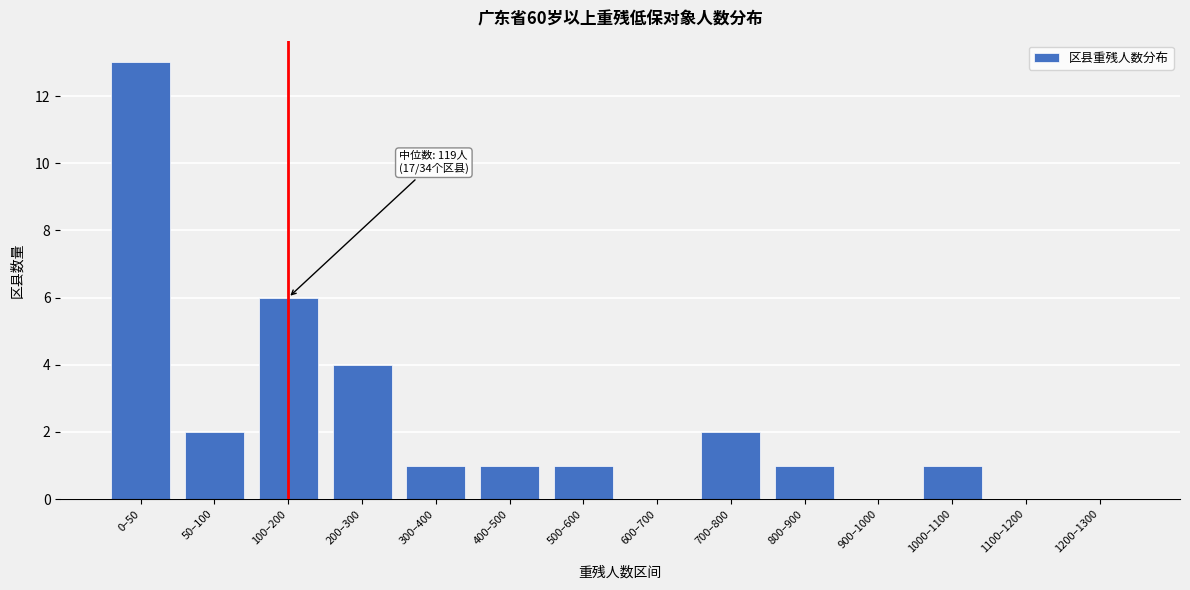

Reading left to right, transcribe all the data shown in this chart.

0–50=13	50–100=2	100–200=6	200–300=4	300–400=1	400–500=1	500–600=1	600–700=0	700–800=2	800–900=1	900–1000=0	1000–1100=1	1100–1200=0	1200–1300=0